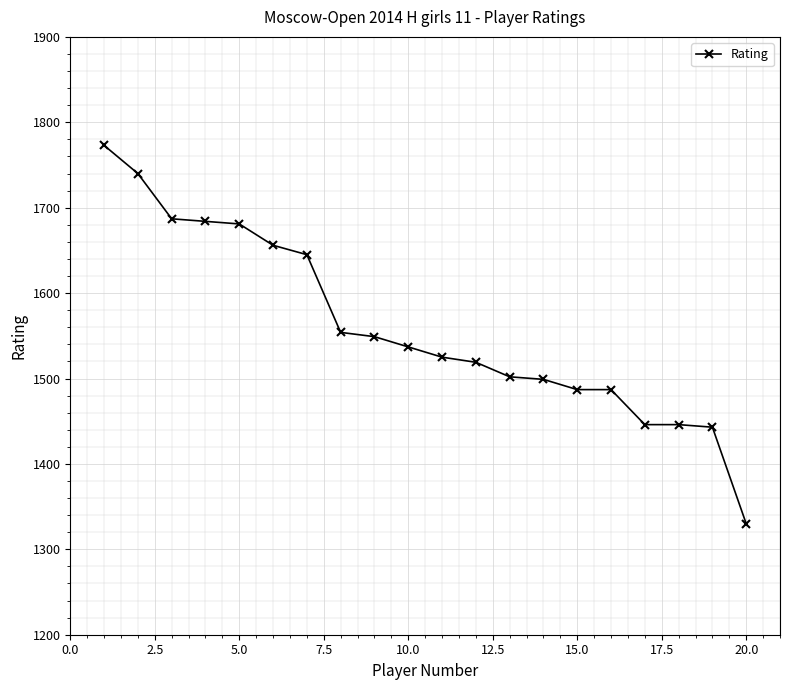

What is the minimum value shown in the chart?

1330